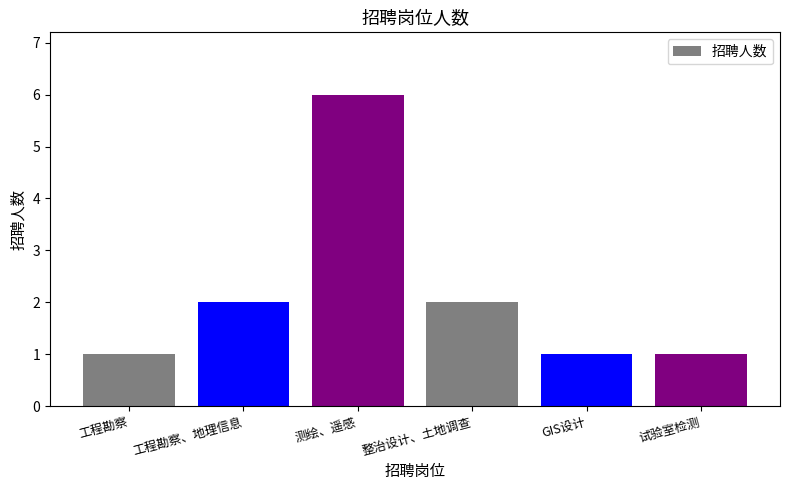

How many categories are shown in the chart?

6